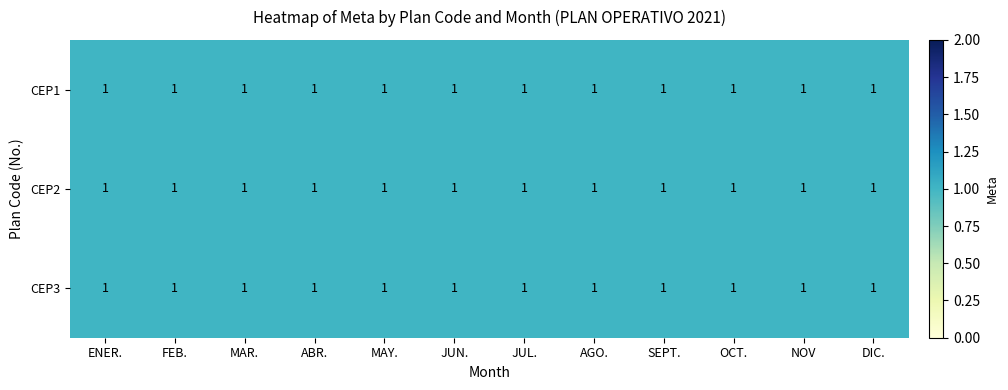

At which label is CEP3 closest to 0?

FEB.